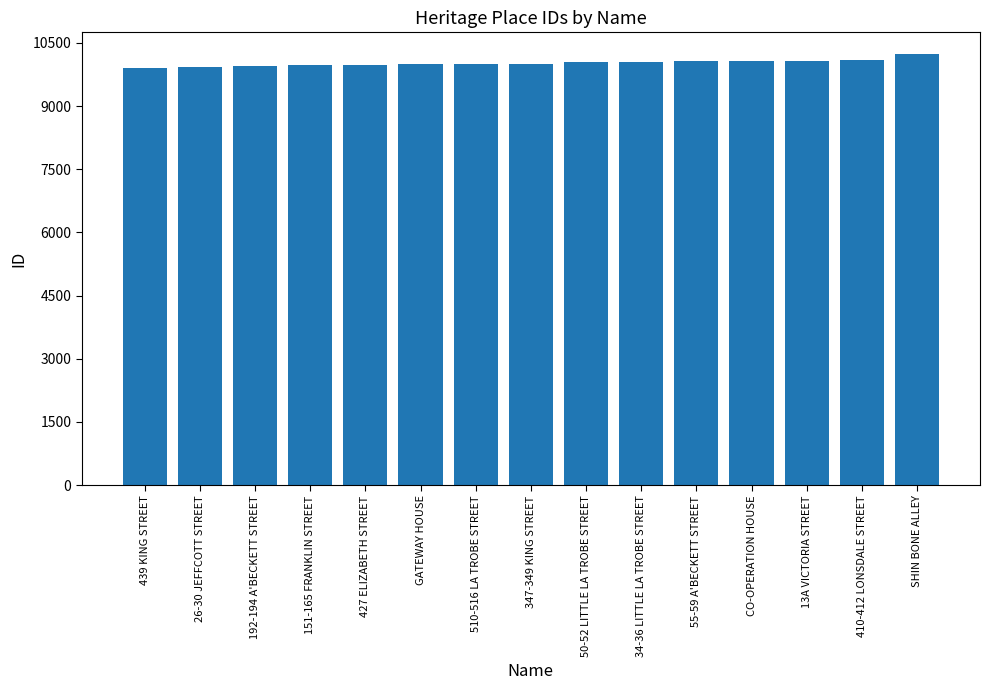

What is the value of the 15th bar from the left?

10240